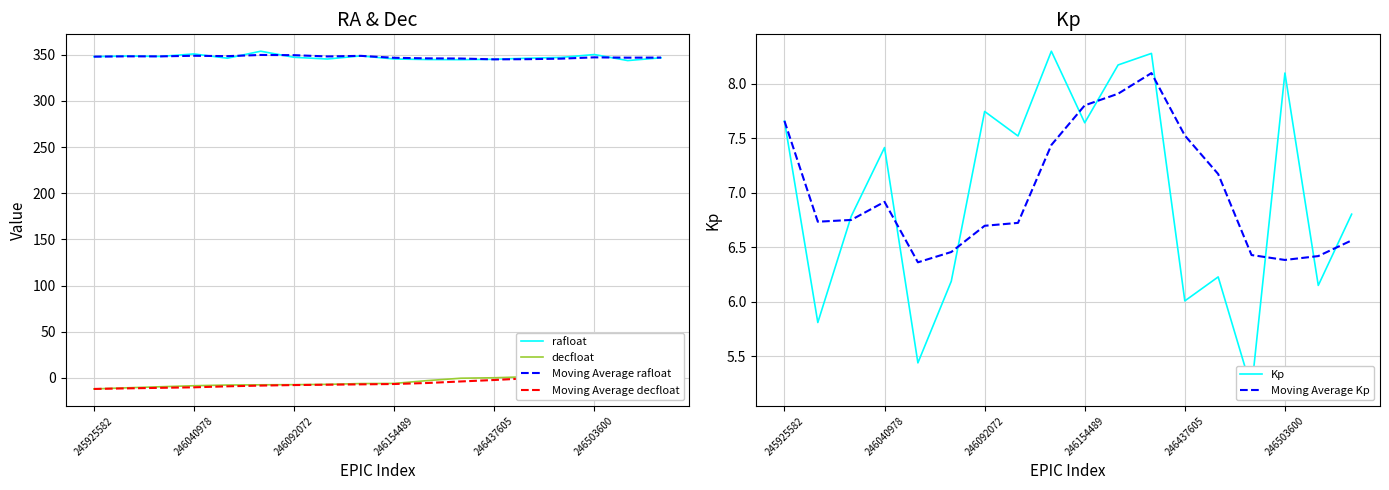

What are all the series names shown in the legend?

rafloat, decfloat, Moving Average rafloat, Moving Average decfloat, Kp, Moving Average Kp